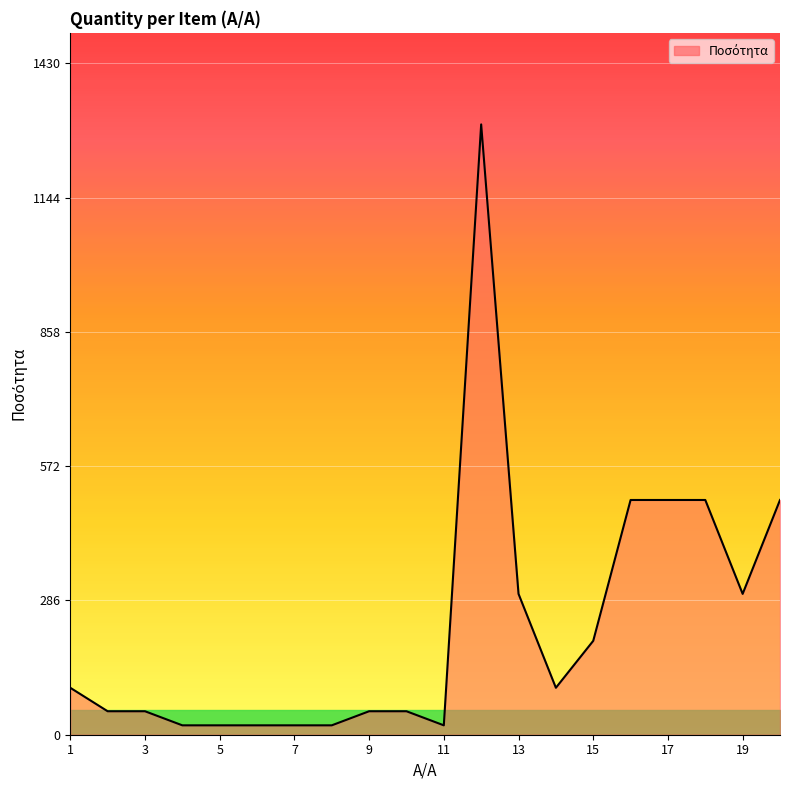

What is the difference between the maximum and minimum values?

1280